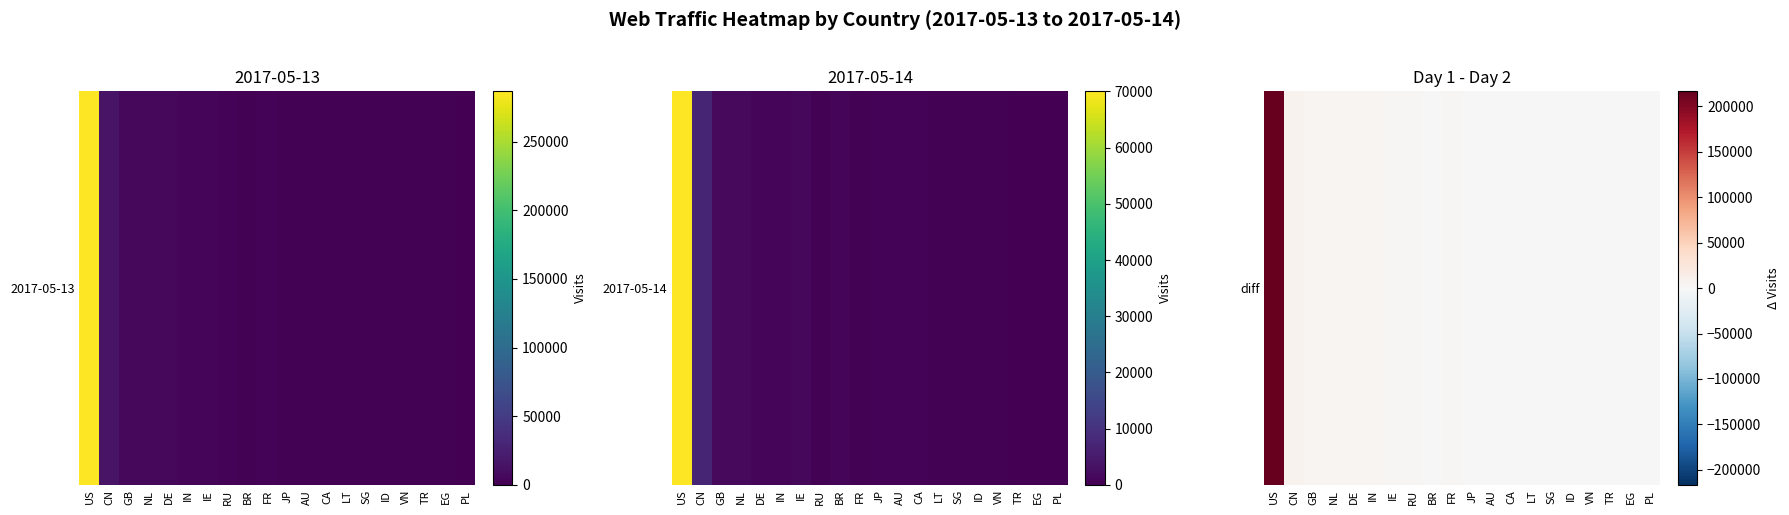

Approximately how many times larger is the value at EG compared to SG?

1.2